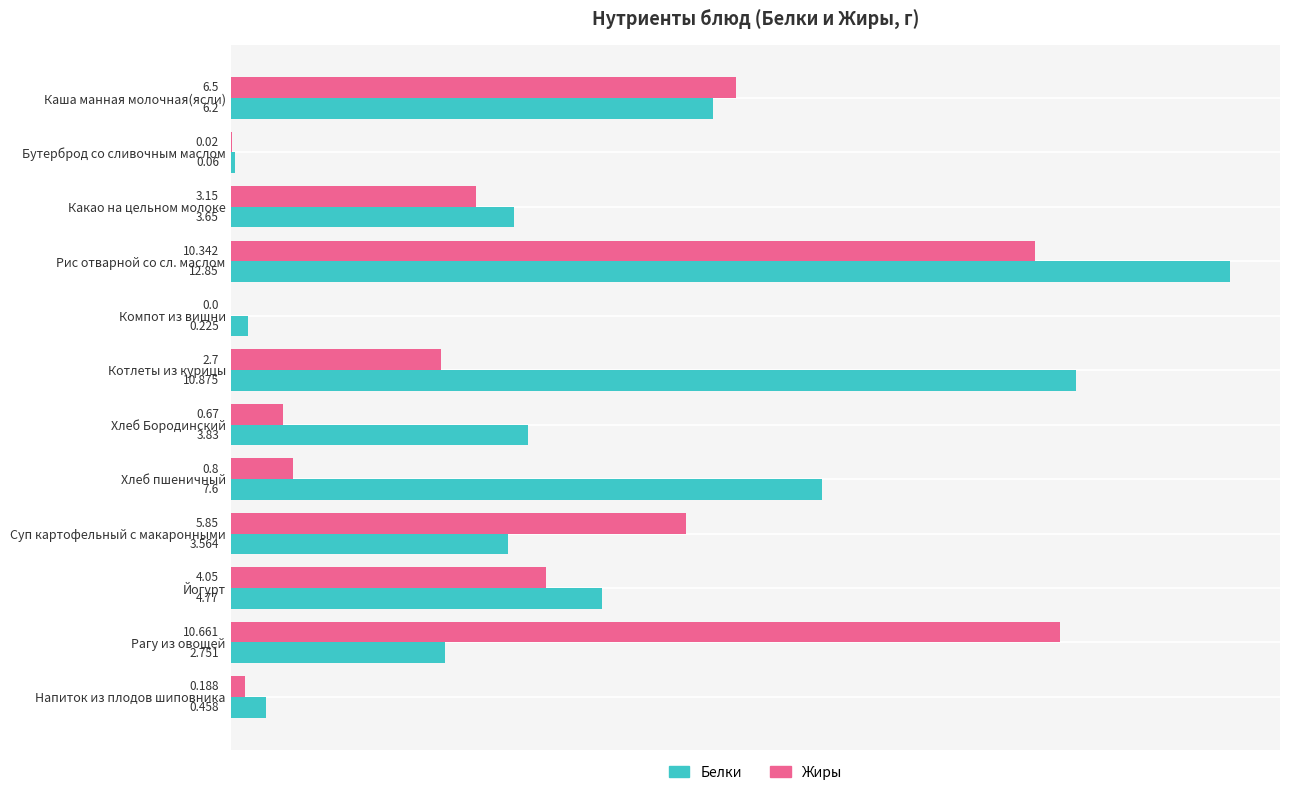

Which category has the highest value in the Жиры series?

Рагу из овощей